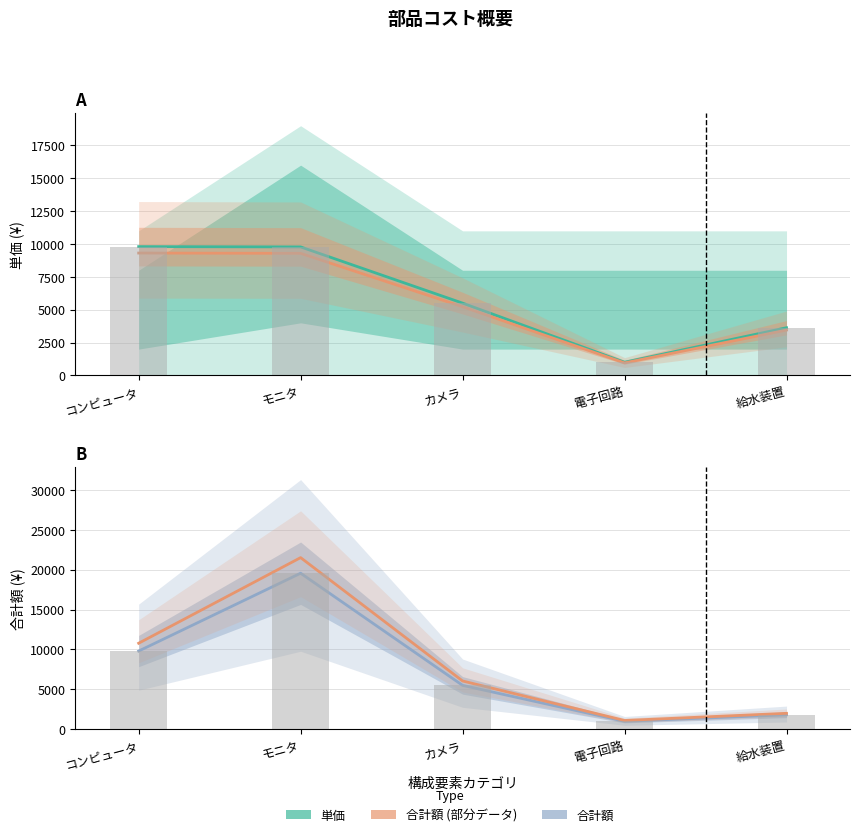

At which label does 合計額 (棒グラフ) first exceed 5499?

コンピュータ